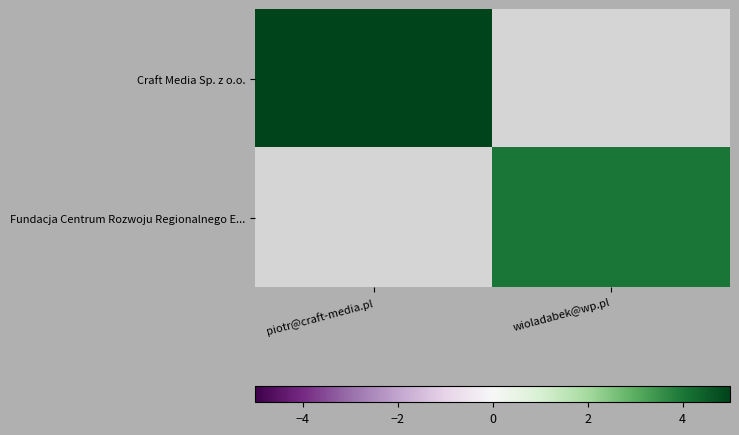

Where is Craft Media Sp. z o.o. nearest to the value 7?

piotr@craft-media.pl